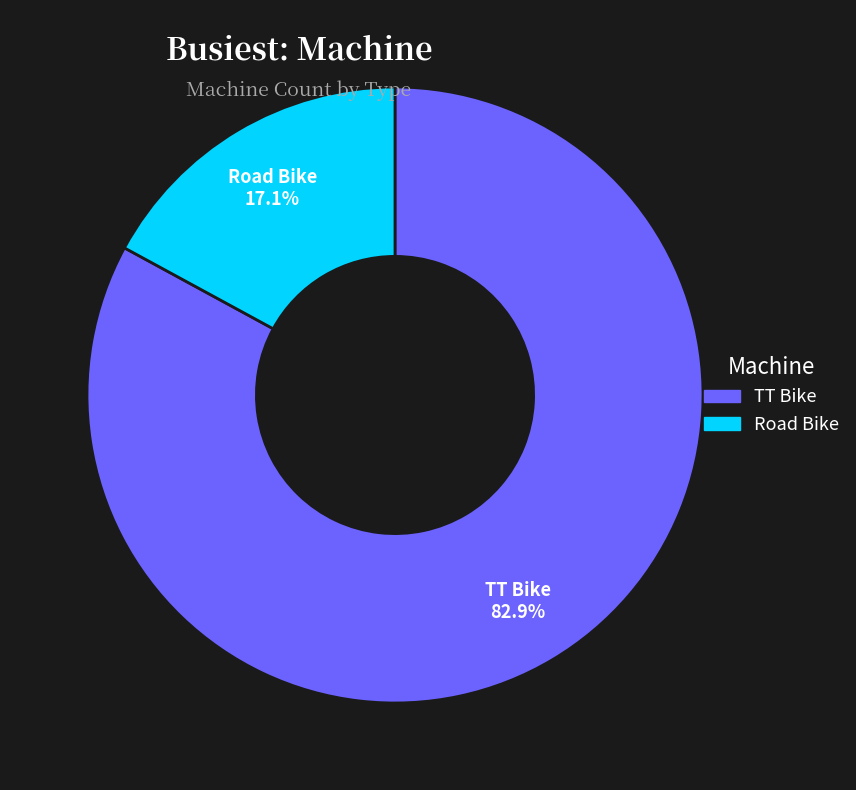

Count the number of slices in the pie.

2